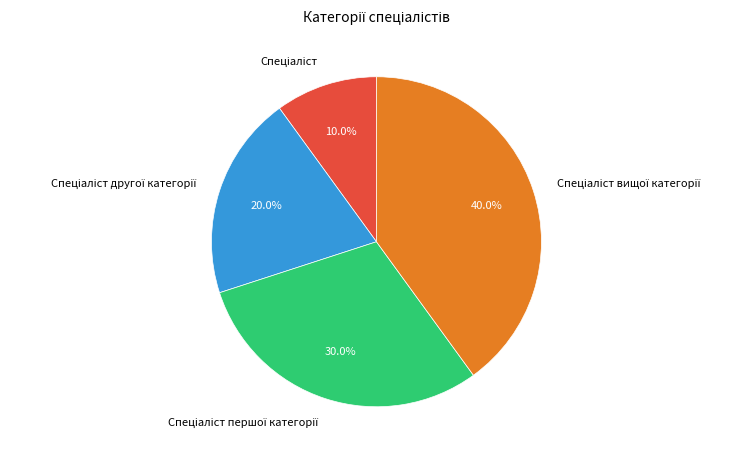

Is there a majority slice in this chart?

No